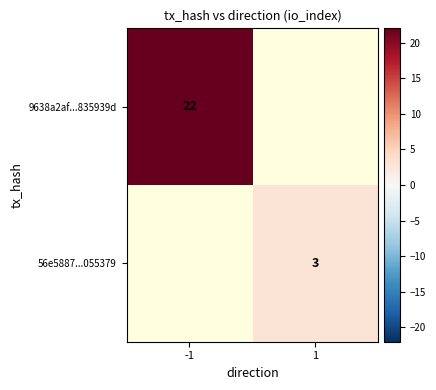

How many data points does each series have?

2